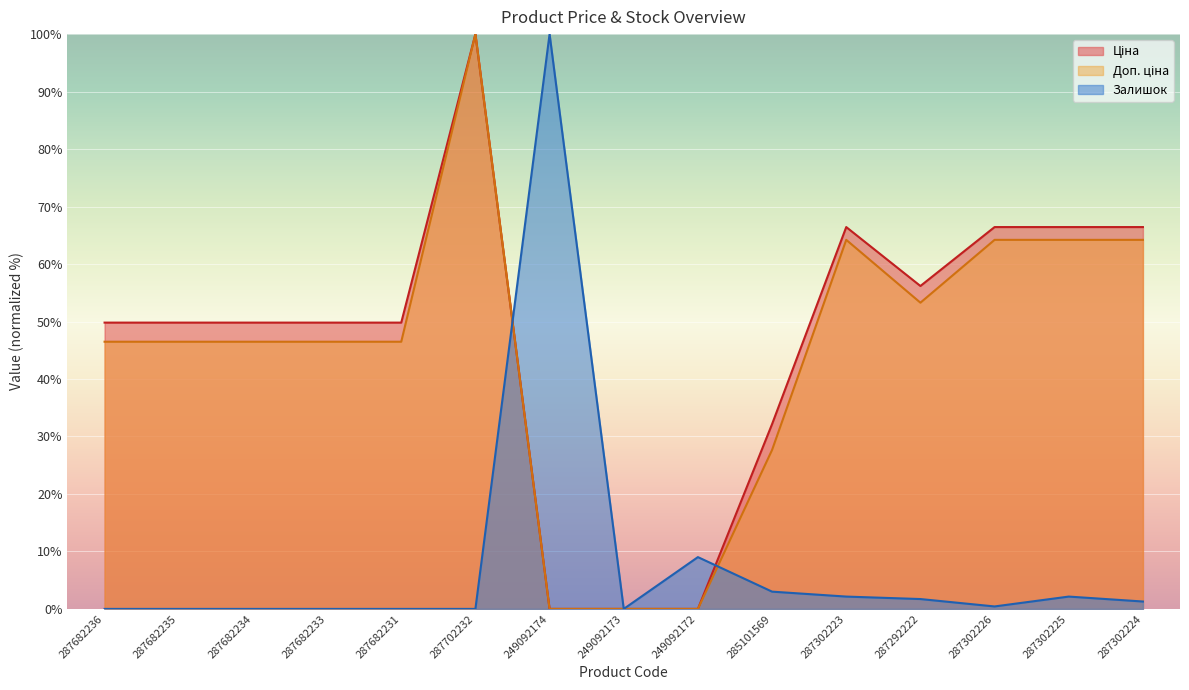

What position from the left is 287682235?

2